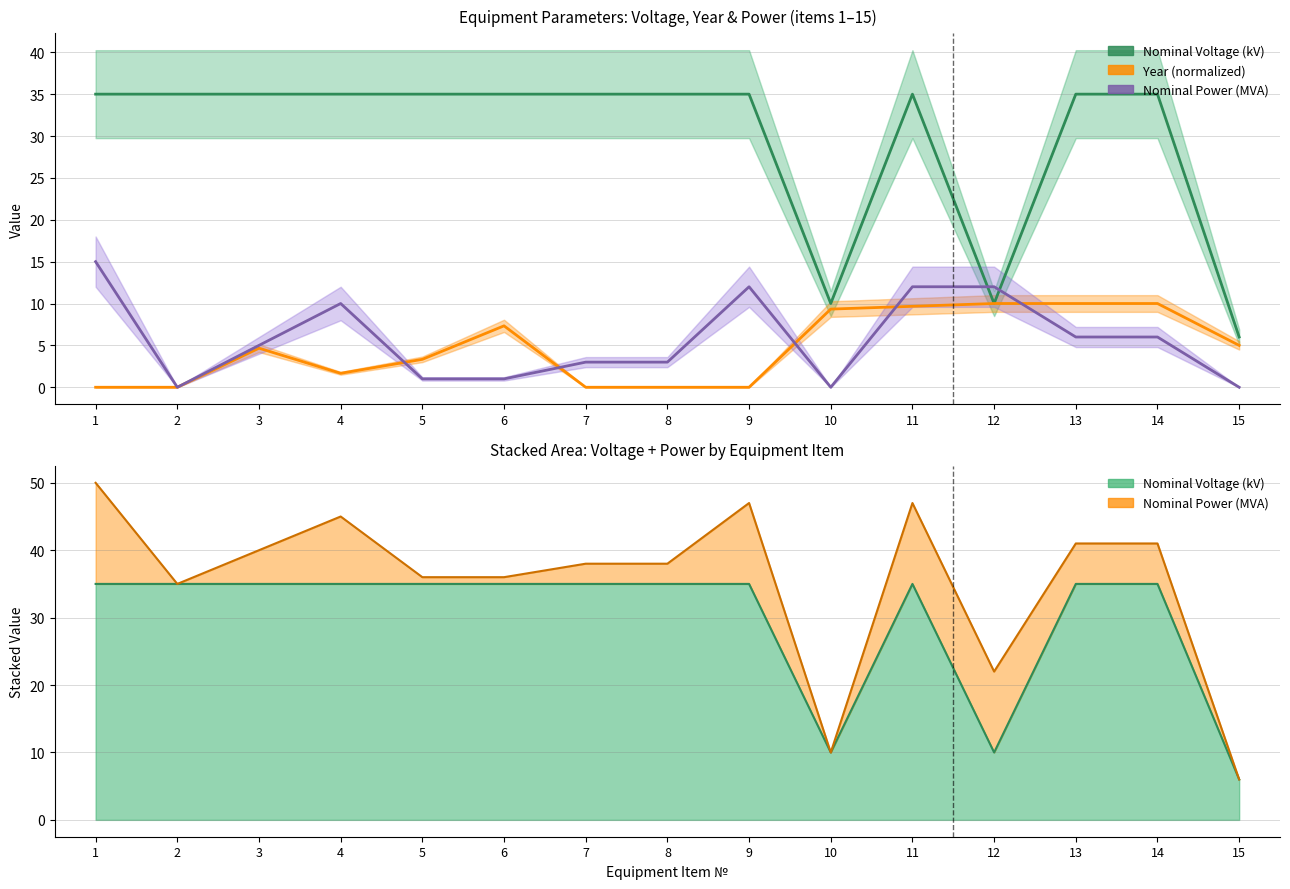

Reading right to left, transcribe all the data shown in this chart.

Nominal Voltage (kV): 6.0	35.0	35.0	10.0	35.0	10.0	35.0	35.0	35.0	35.0	35.0	35.0	35.0	35.0	35.0
Year (normalized): 5.0	10.0	10.0	10.0	9.7	9.3	0.0	0.0	0.0	7.3	3.3	1.7	4.7	0.0	0.0
Nominal Power (MVA): 0.0	6.0	6.0	12.0	12.0	0.0	12.0	3.0	3.0	1.0	1.0	10.0	5.0	0.0	15.0